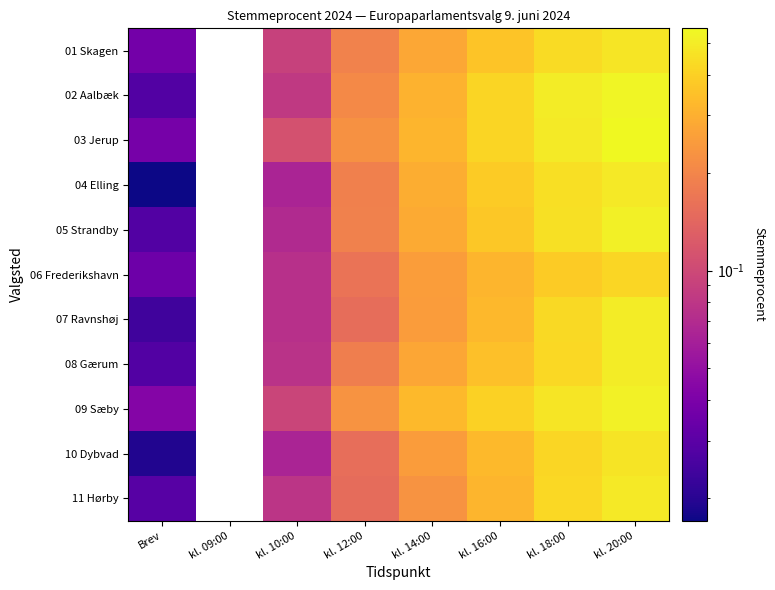

The value of 02 Aalbæk at kl. 14:00 is 0.3. True or false?

True